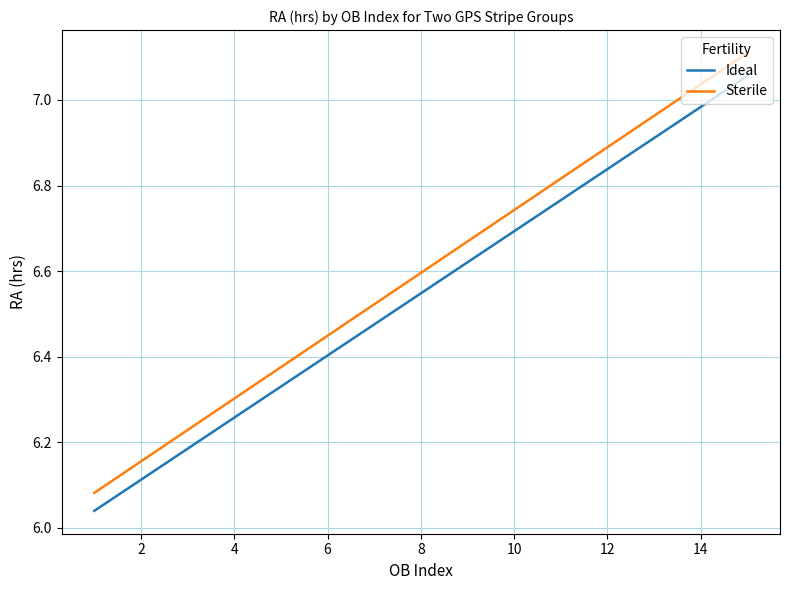

List the series in order of their overall mean, highest first.

Sterile, Ideal